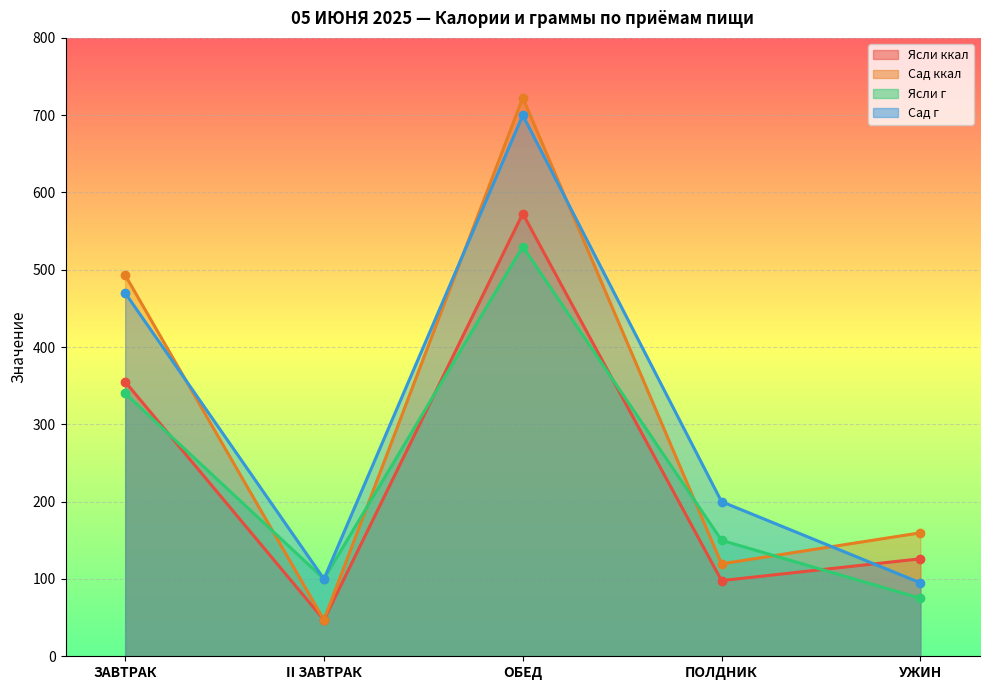

At which category does the chart reach its minimum across all series?

II ЗАВТРАК